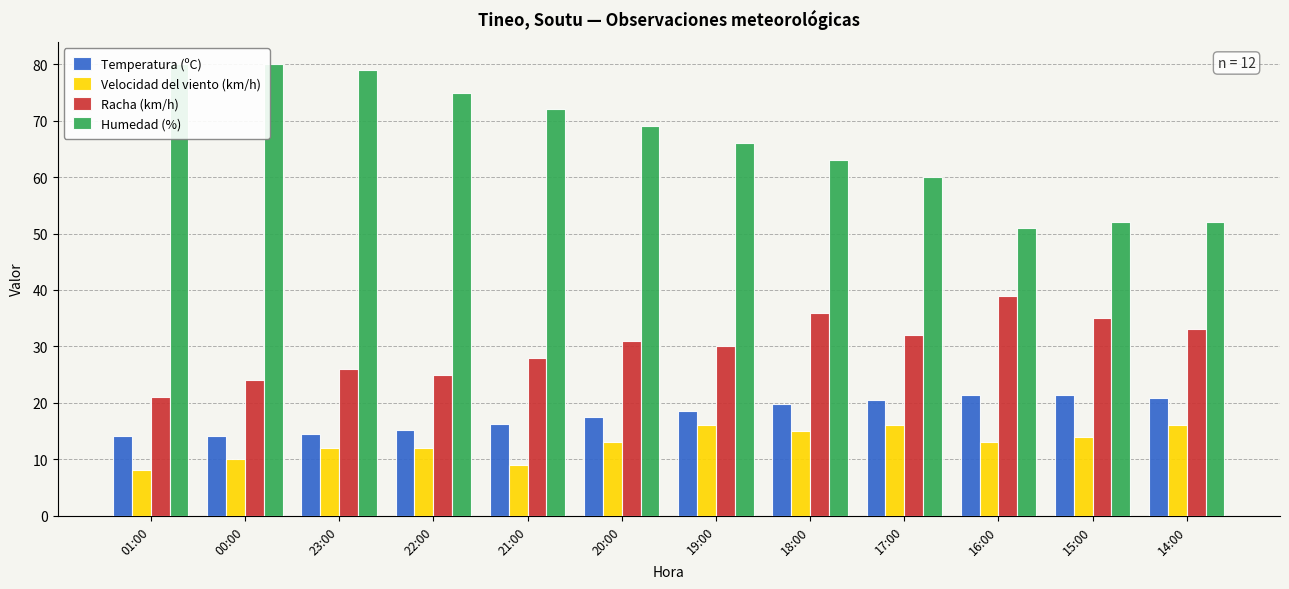

At how many categories does at least one series exceed 31?

12